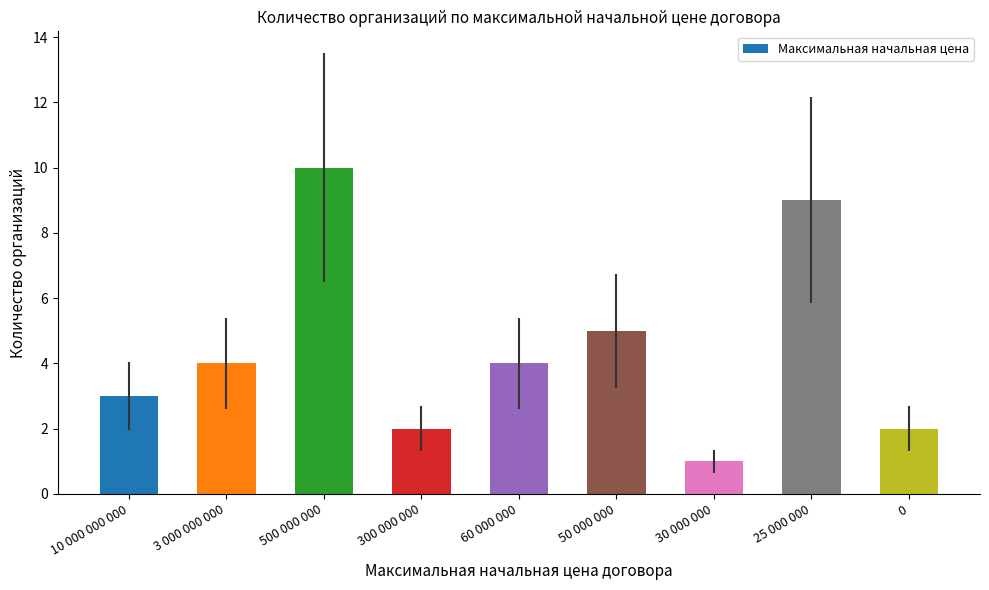

Approximately how many times larger is the value at 500 000 000 compared to 25 000 000?

1.1